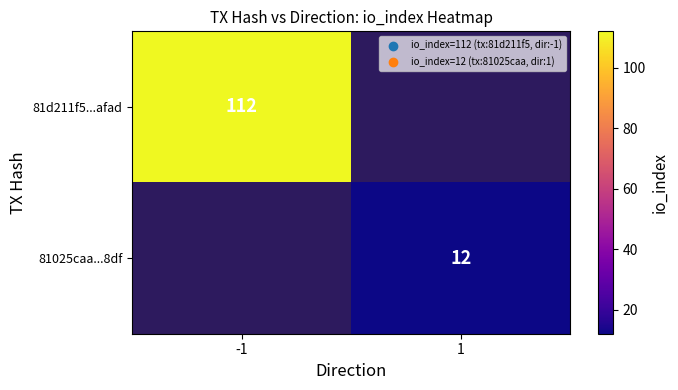

True or false: 81025caa...8df has a value of 7 at 1.

False